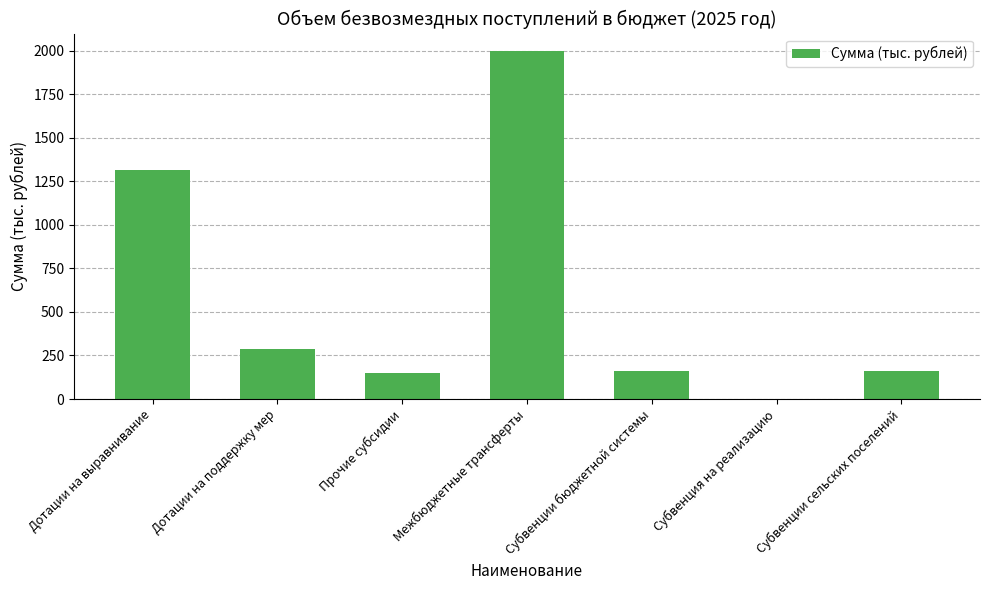

Count the number of data series in this chart.

1